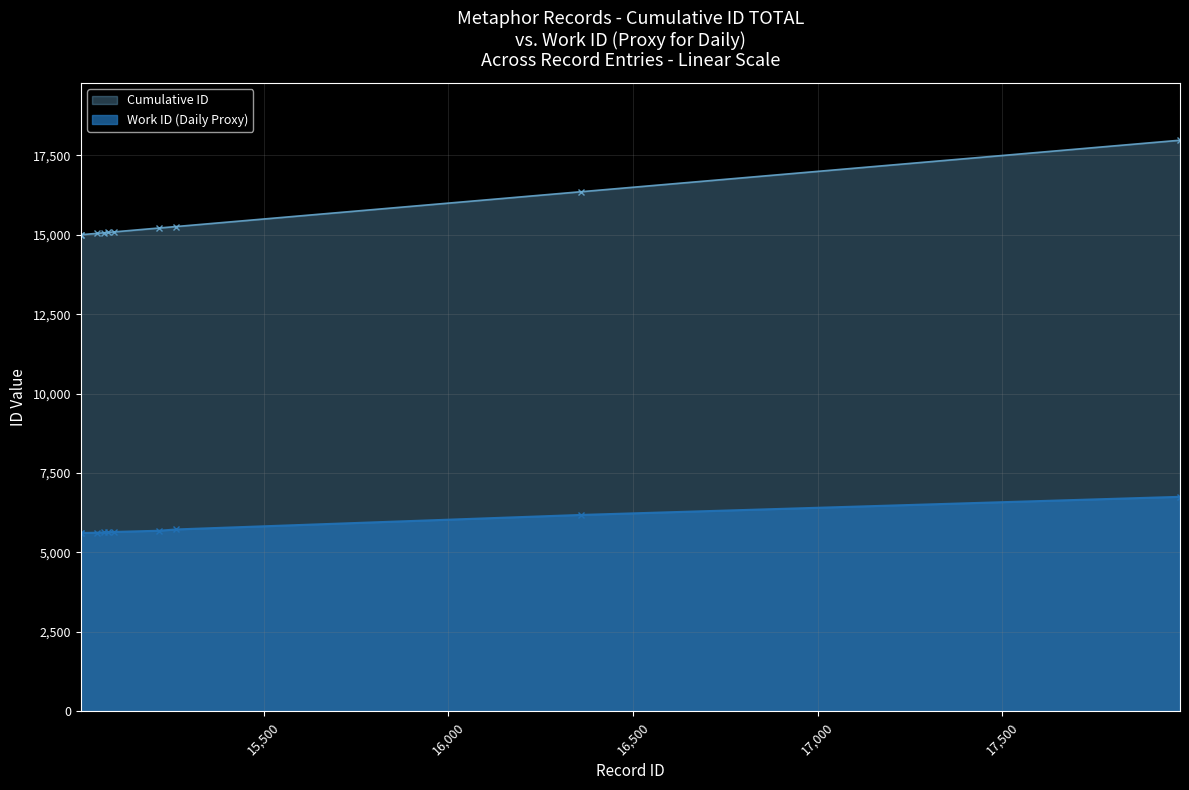

What is the difference between the maximum and minimum values in the Cumulative ID series?

2976